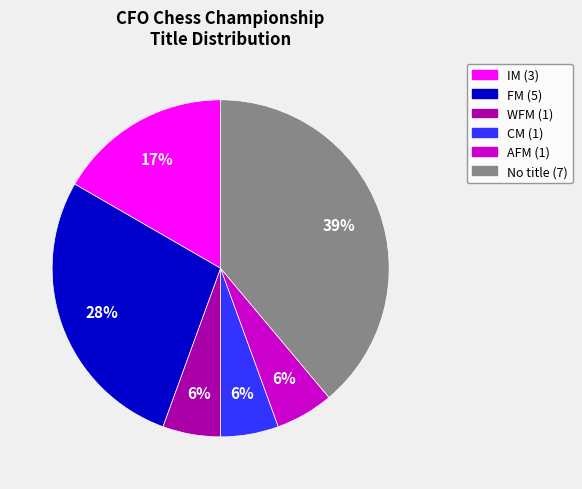

Does any single category account for the majority?

No